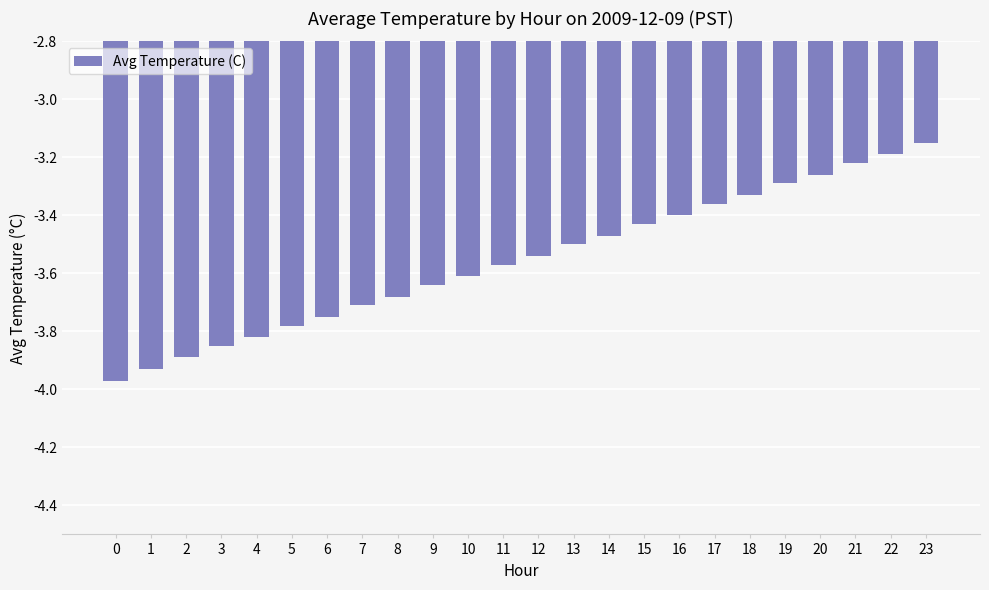

What is the change in value from 4 to 23?

+0.7